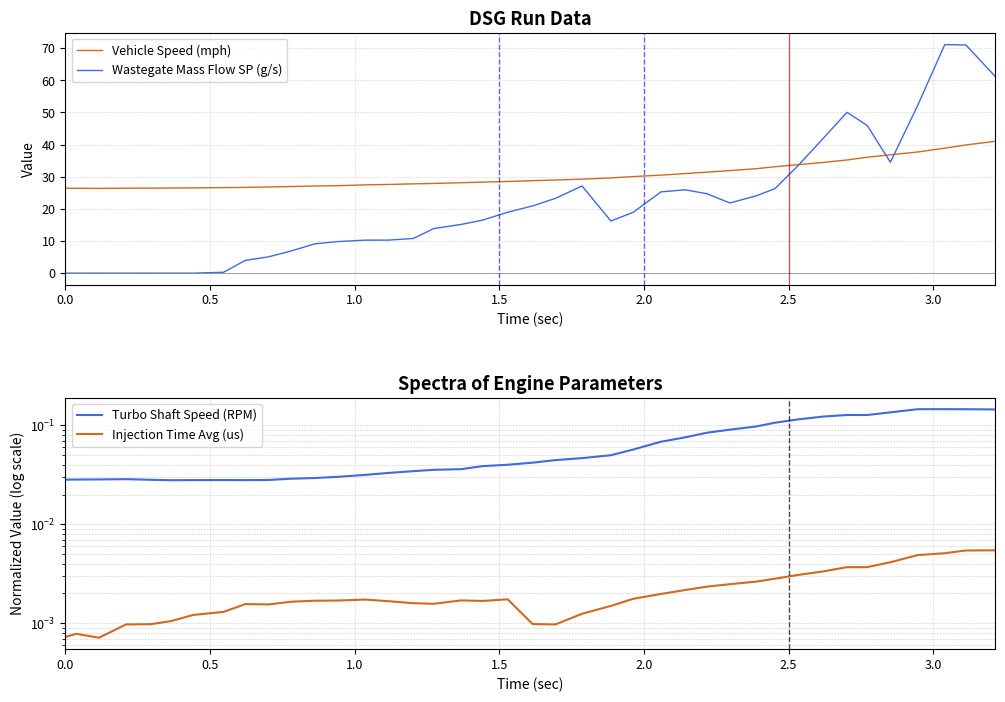

What is the maximum value for Wastegate Mass Flow SP (g/s)?

71.1